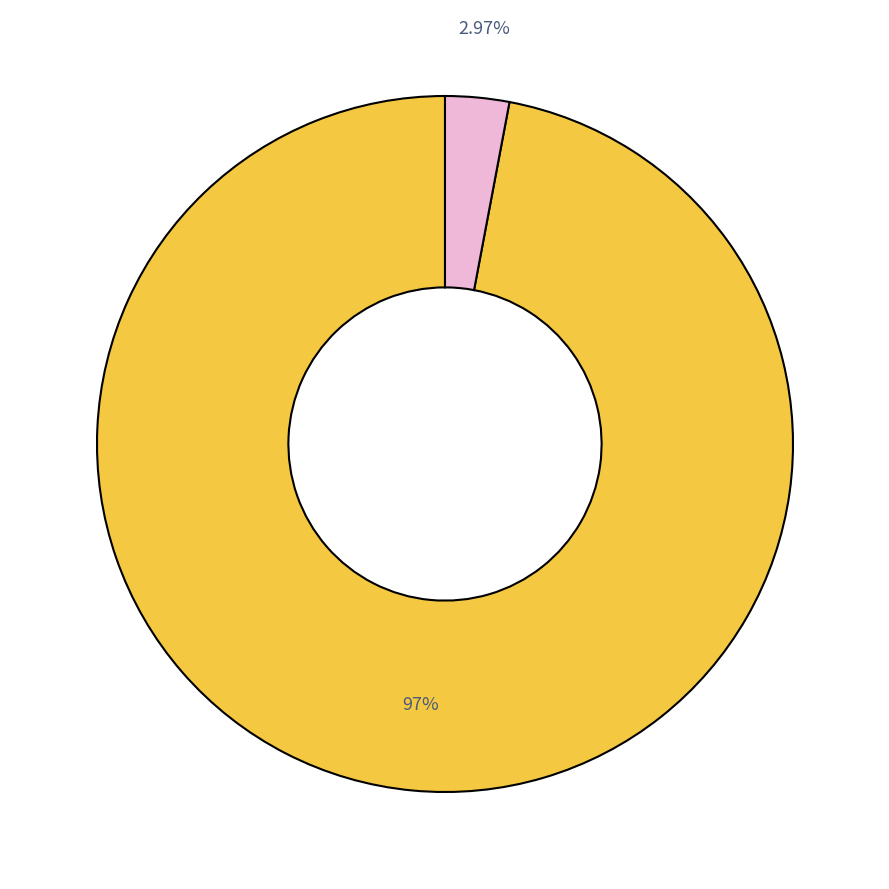

Is there any slice that represents more than half of the pie?

Yes